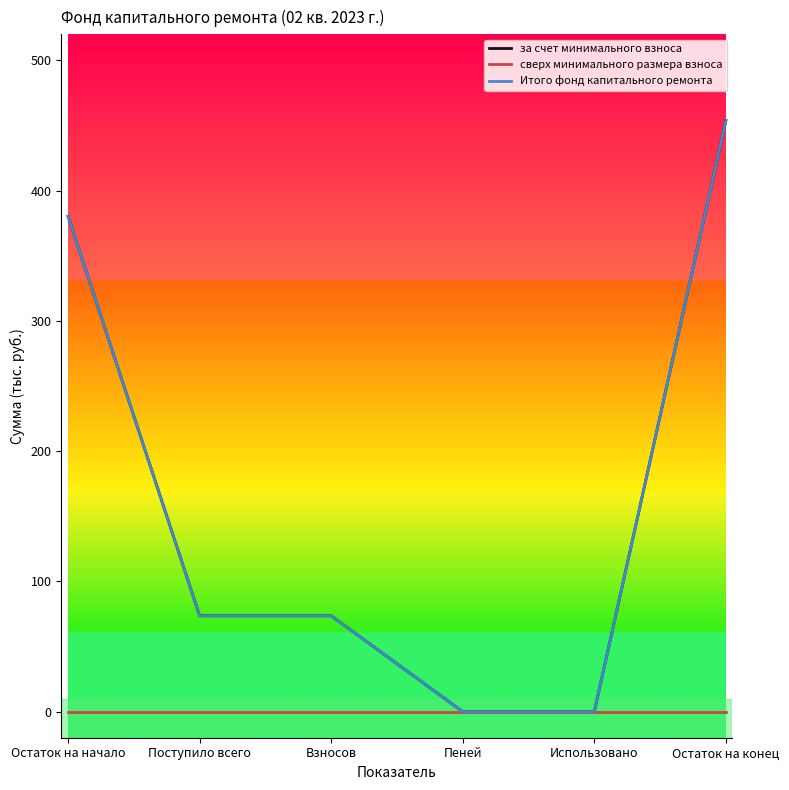

Is this an area chart (filled region under the line)?

No